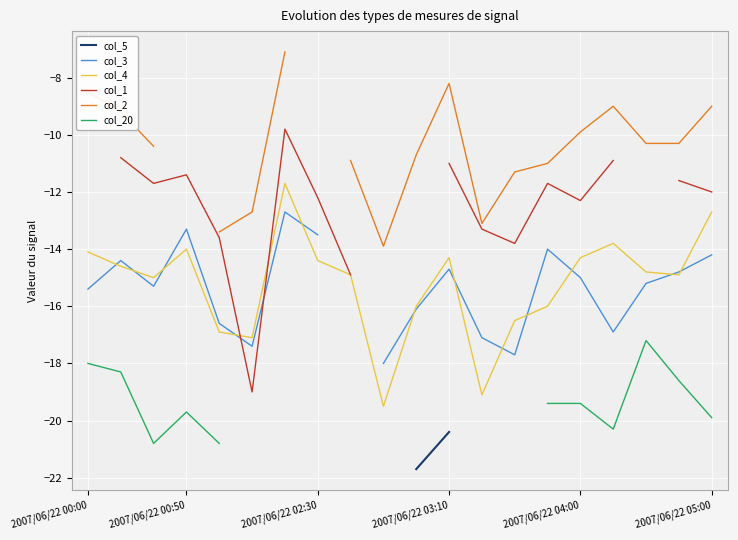

Is it true that col_20 equals -20.3 at 16?

True